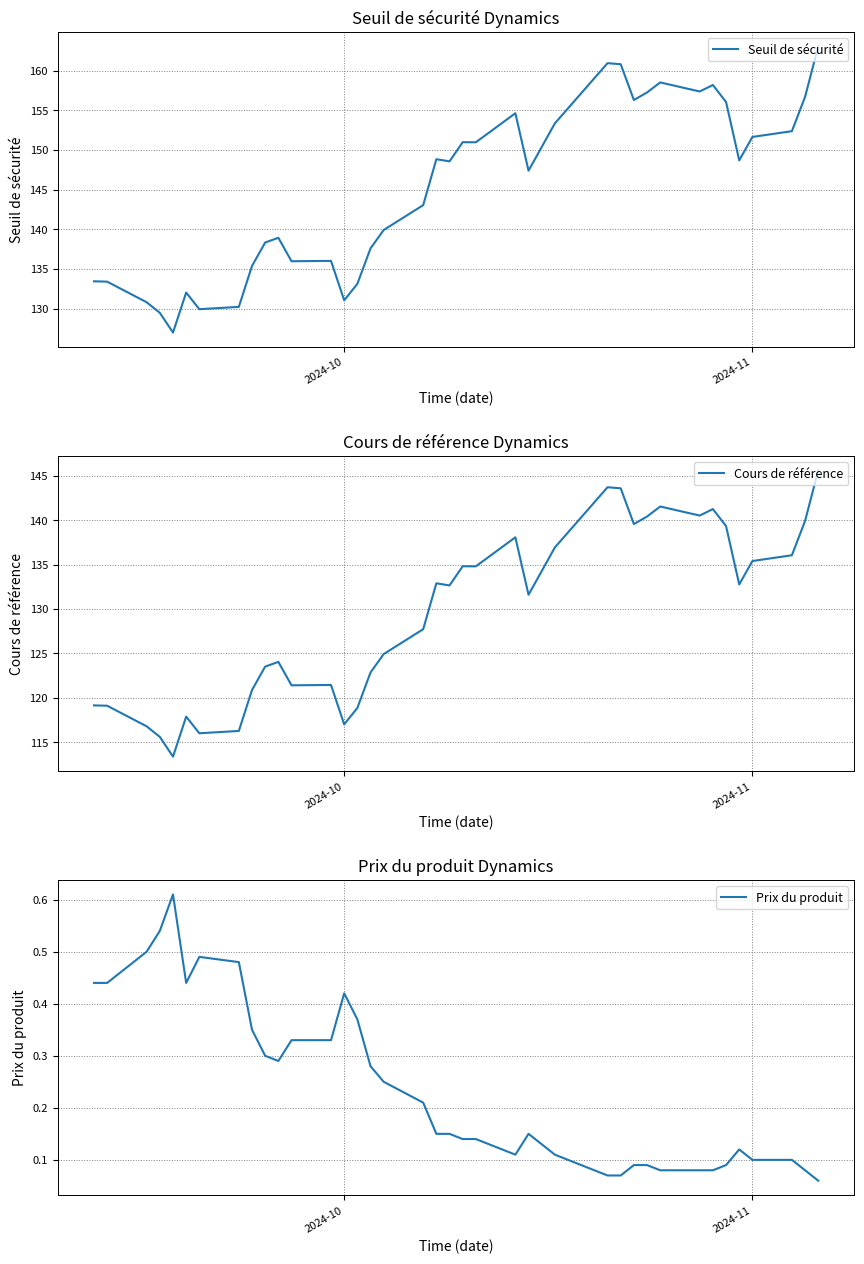

Rank the series by their maximum value, from highest to lowest.

Seuil de sécurité, Cours de référence, Prix du produit